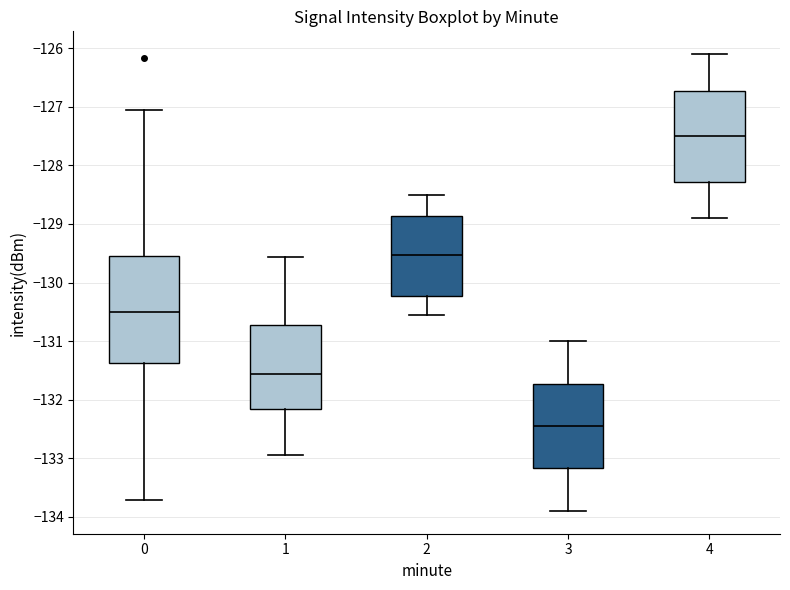

Reading left to right, transcribe this box plot: for each box, give where its median line is, the range the box spans, and where its two whiskers end, as read against the y-axis. The values are not printed on the chart, so give them approximately, as read against the axis.

0: median -130.5, box -131.4 to -129.5, whiskers -133.7 to -127.1
1: median -131.6, box -132.2 to -130.7, whiskers -133.0 to -129.6
2: median -129.5, box -130.2 to -128.9, whiskers -130.5 to -128.5
3: median -132.4, box -133.2 to -131.7, whiskers -133.9 to -131.0
4: median -127.5, box -128.3 to -126.7, whiskers -128.9 to -126.1